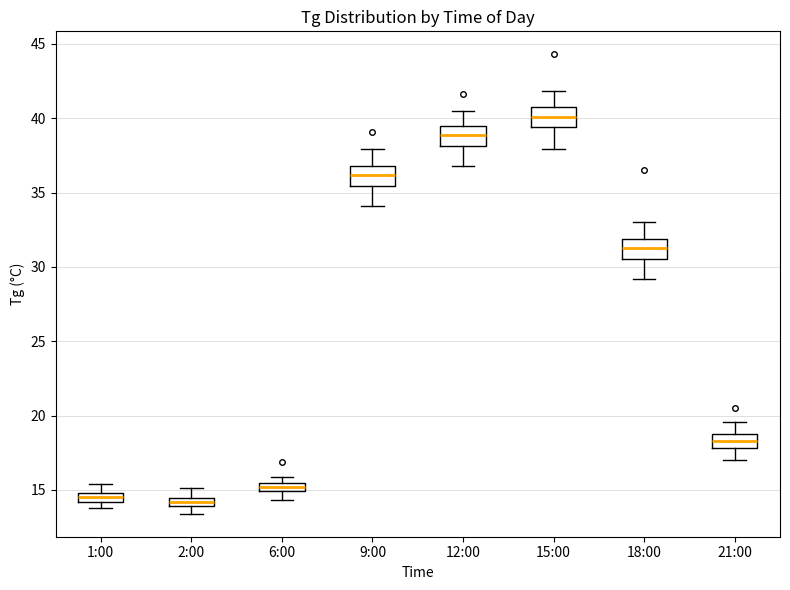

Where is the upper edge of the box for 2:00 on the y-axis? The values are not printed on the chart, so give them approximately, as read against the axis.

14.5